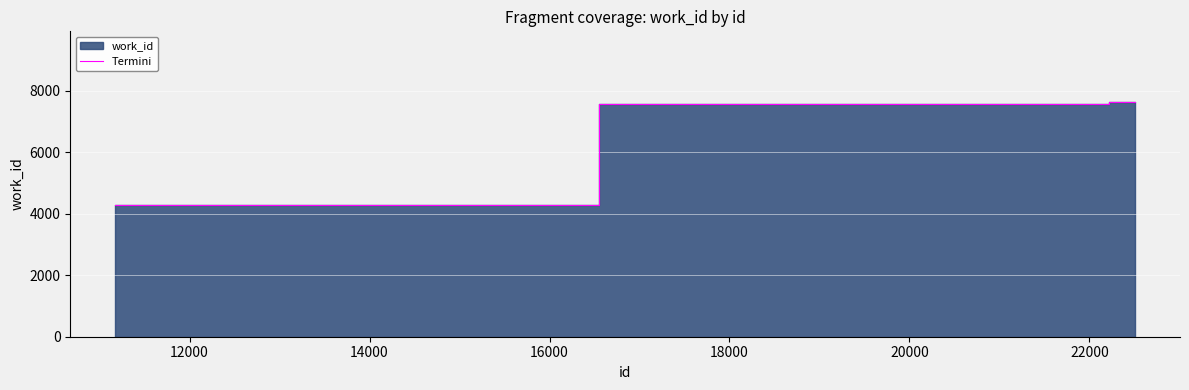

What is the maximum value for Termini?

7638